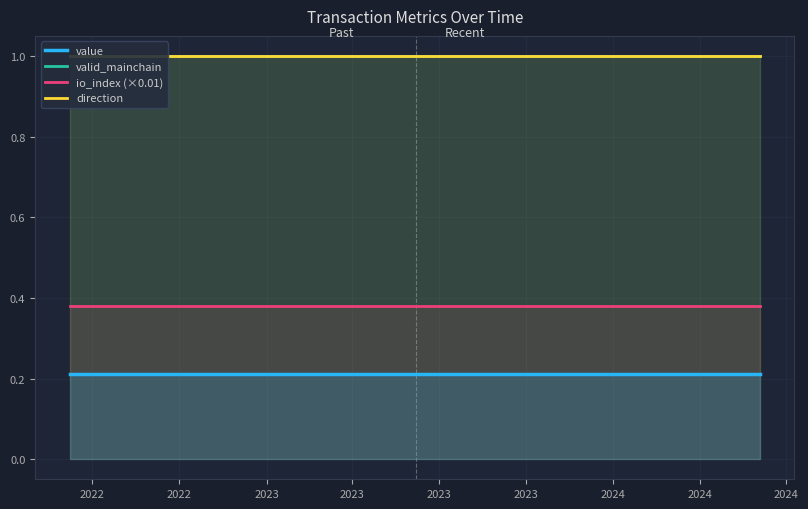

True or false: value and valid_mainchain cross at least once.

False